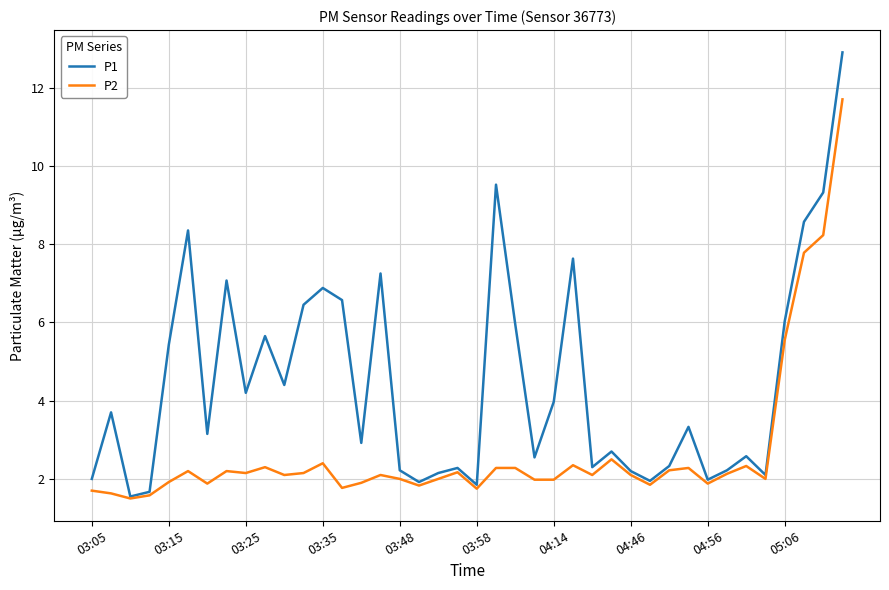

Which series has the largest total across all categories?

P1